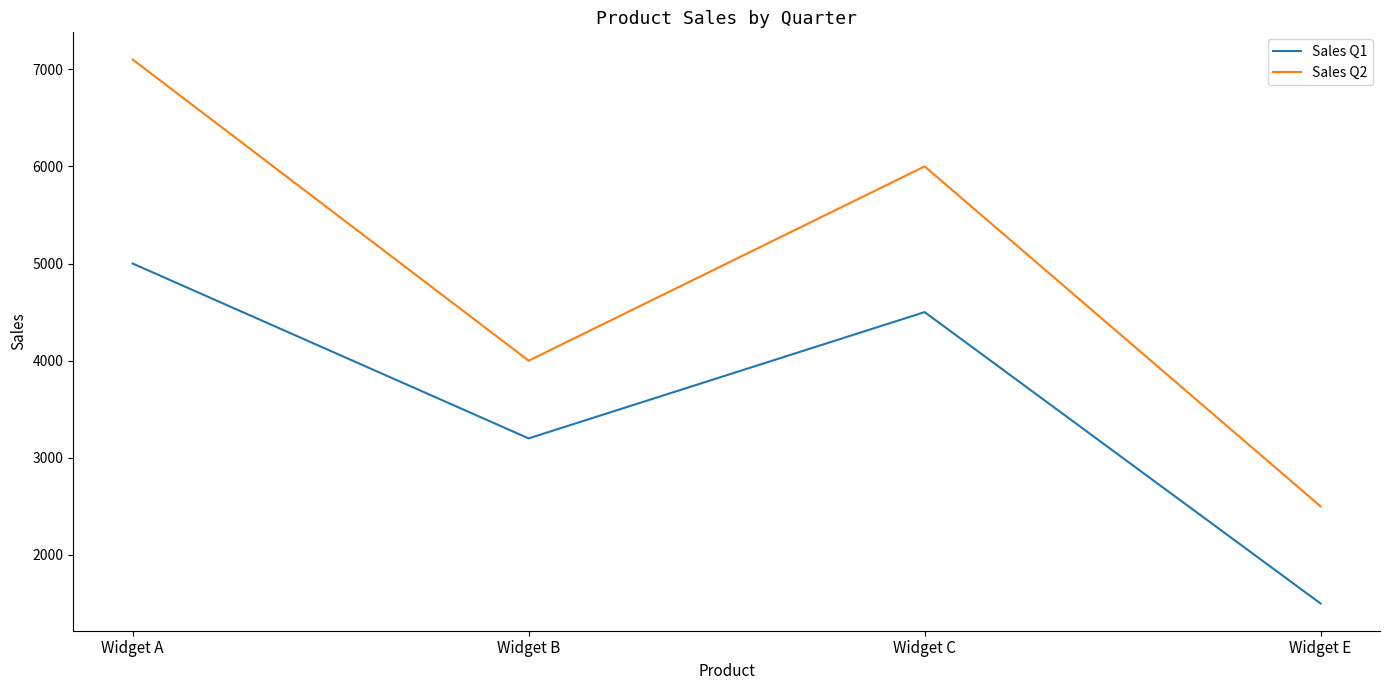

True or false: Sales Q1 has a value of 1210 at Widget B.

False